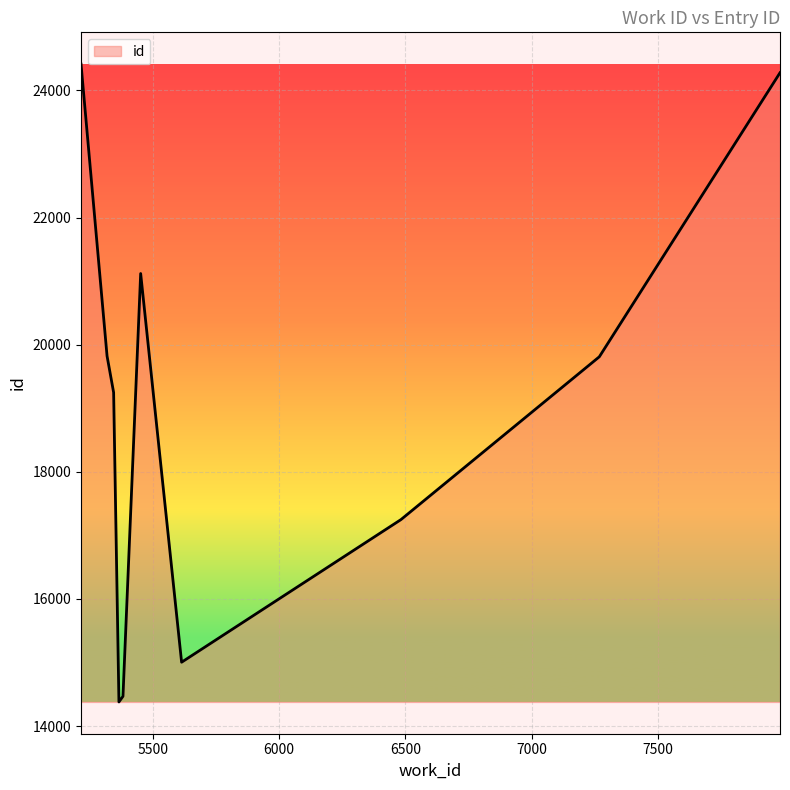

What is the minimum value shown in the chart?

14379